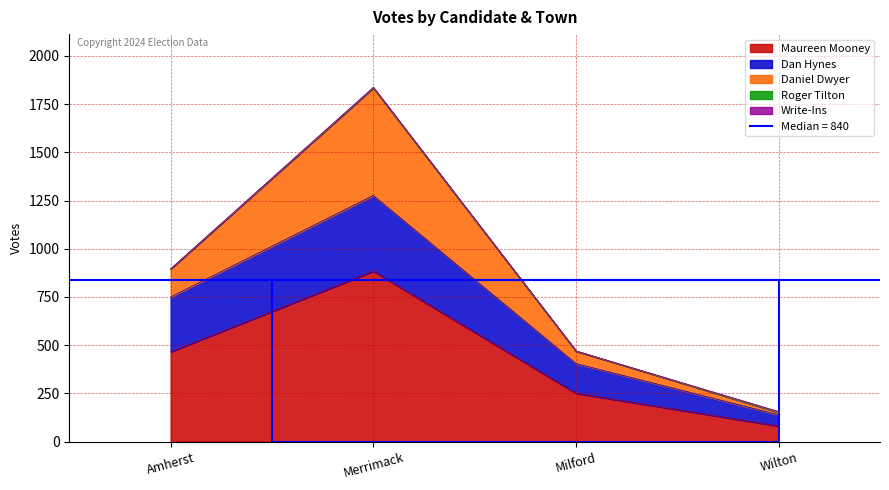

At which category does Write-Ins reach its first local peak?

Merrimack